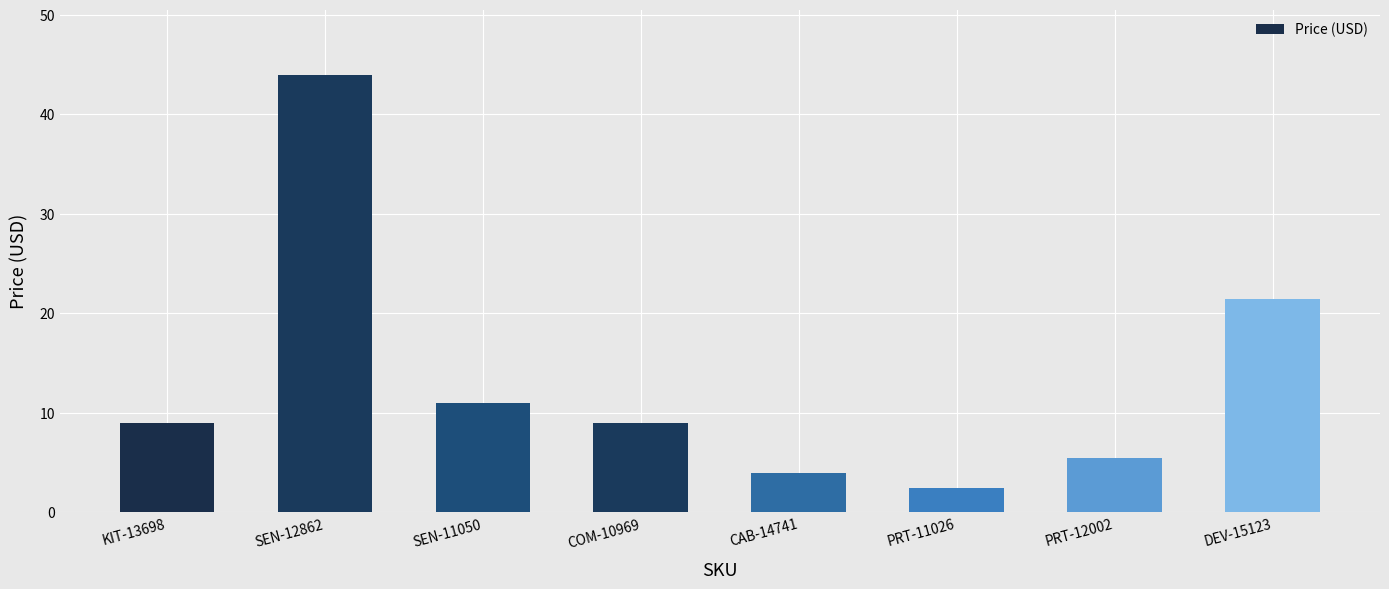

At which label does the data first exceed 8?

KIT-13698